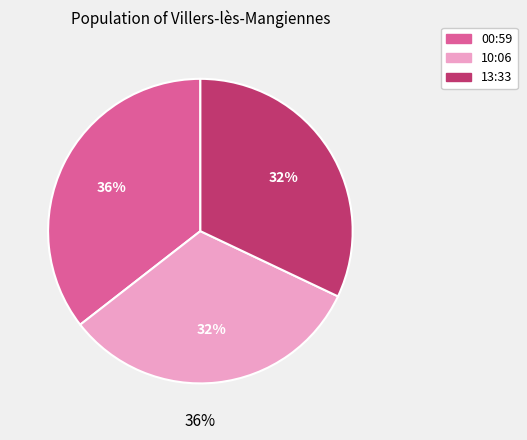

Which slice is the largest?

2023-11-25T00:59:25.166Z